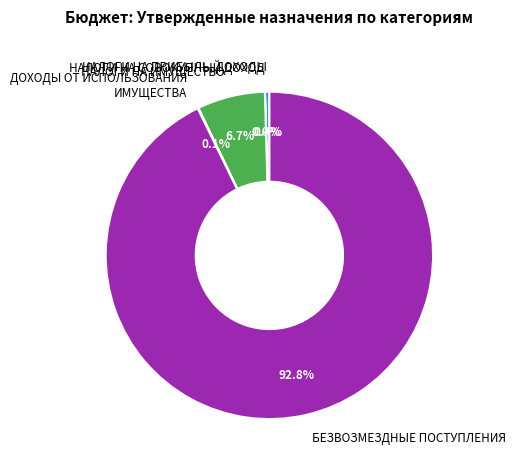

Which category has the biggest portion of the pie?

БЕЗВОЗМЕЗДНЫЕ ПОСТУПЛЕНИЯ